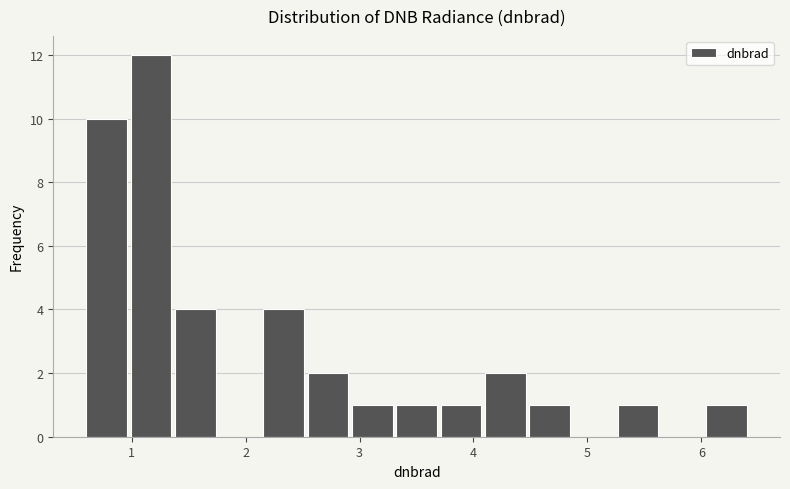

Read against the x-axis, roughly where is the centre of the tallest bar?

1.2